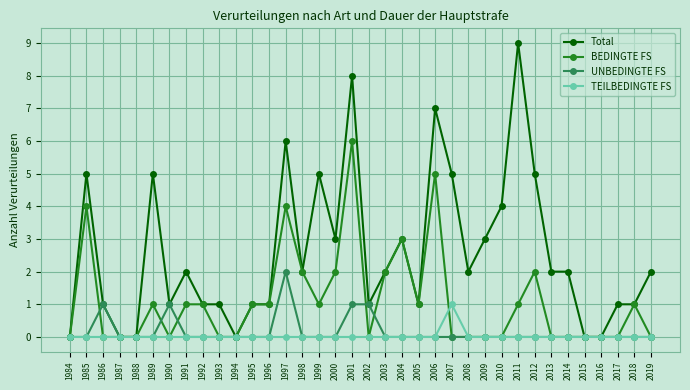

What is the maximum value shown in the chart?

9